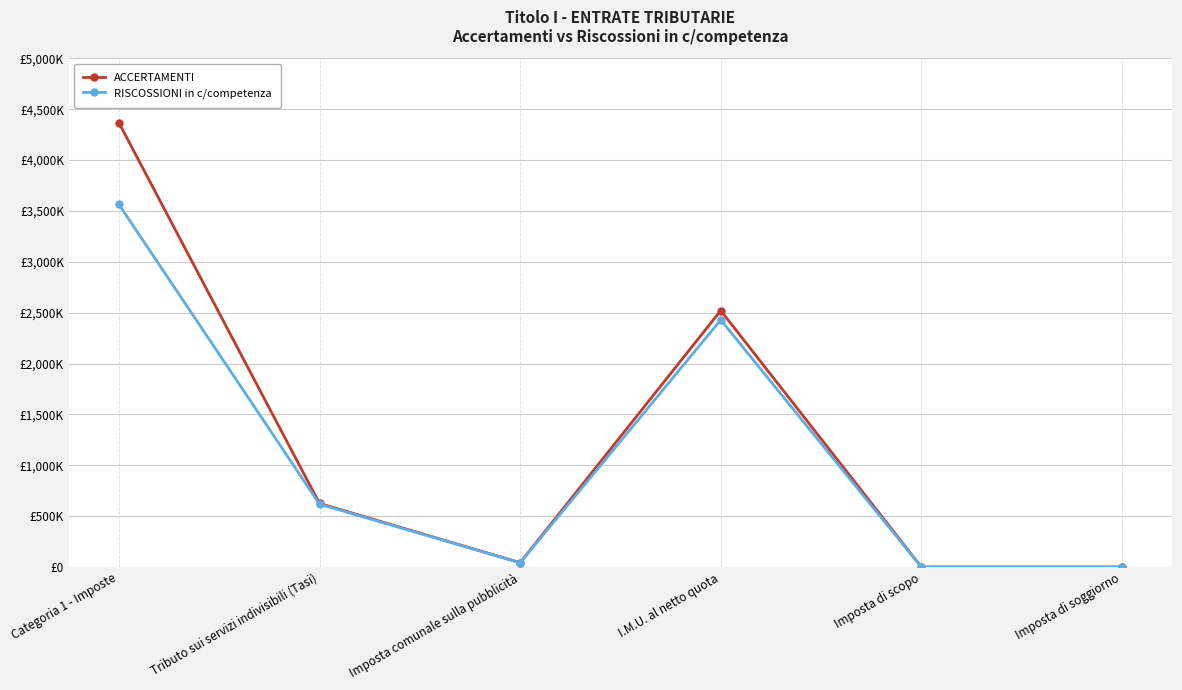

What is the difference between the second highest and minimum values in the RISCOSSIONI in c/competenza series?

2428812.2